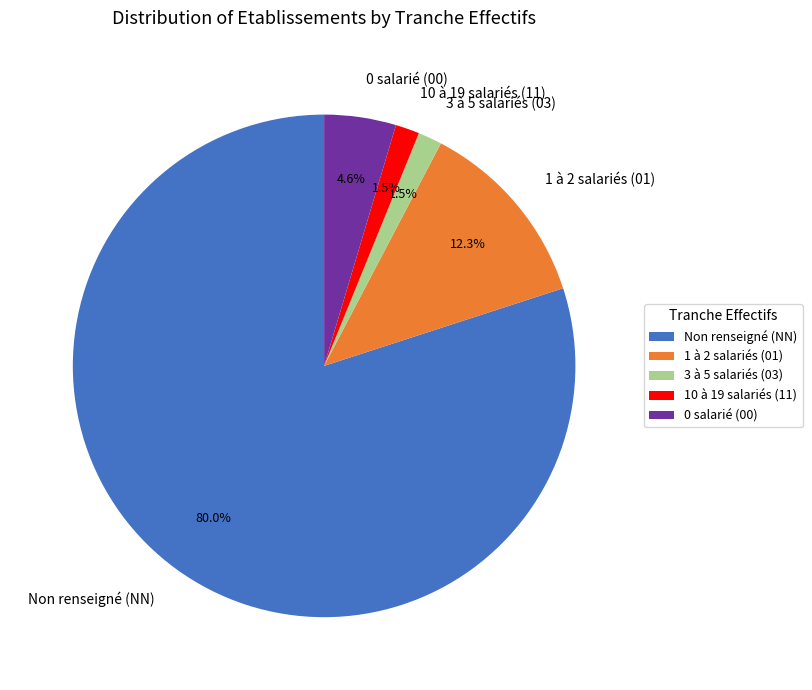

Which category has the biggest portion of the pie?

Non renseigné (NN)